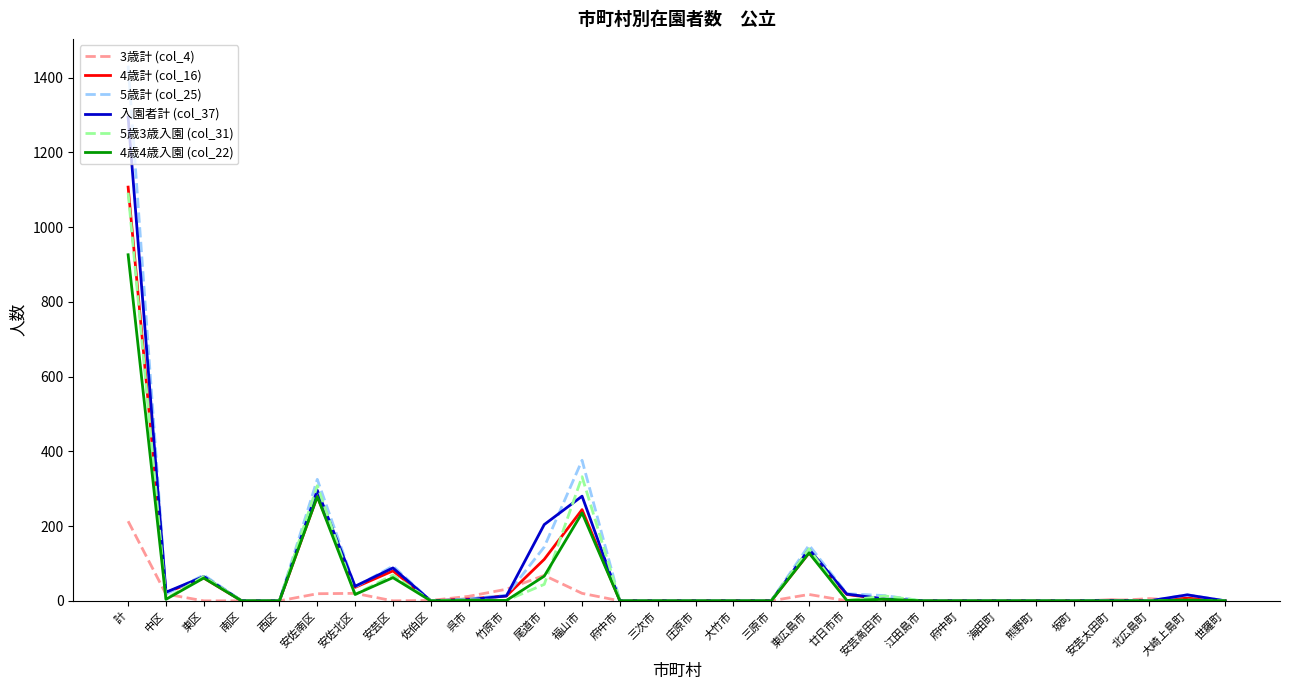

Which series has the largest range (max minus min)?

5歳計 (col_25)